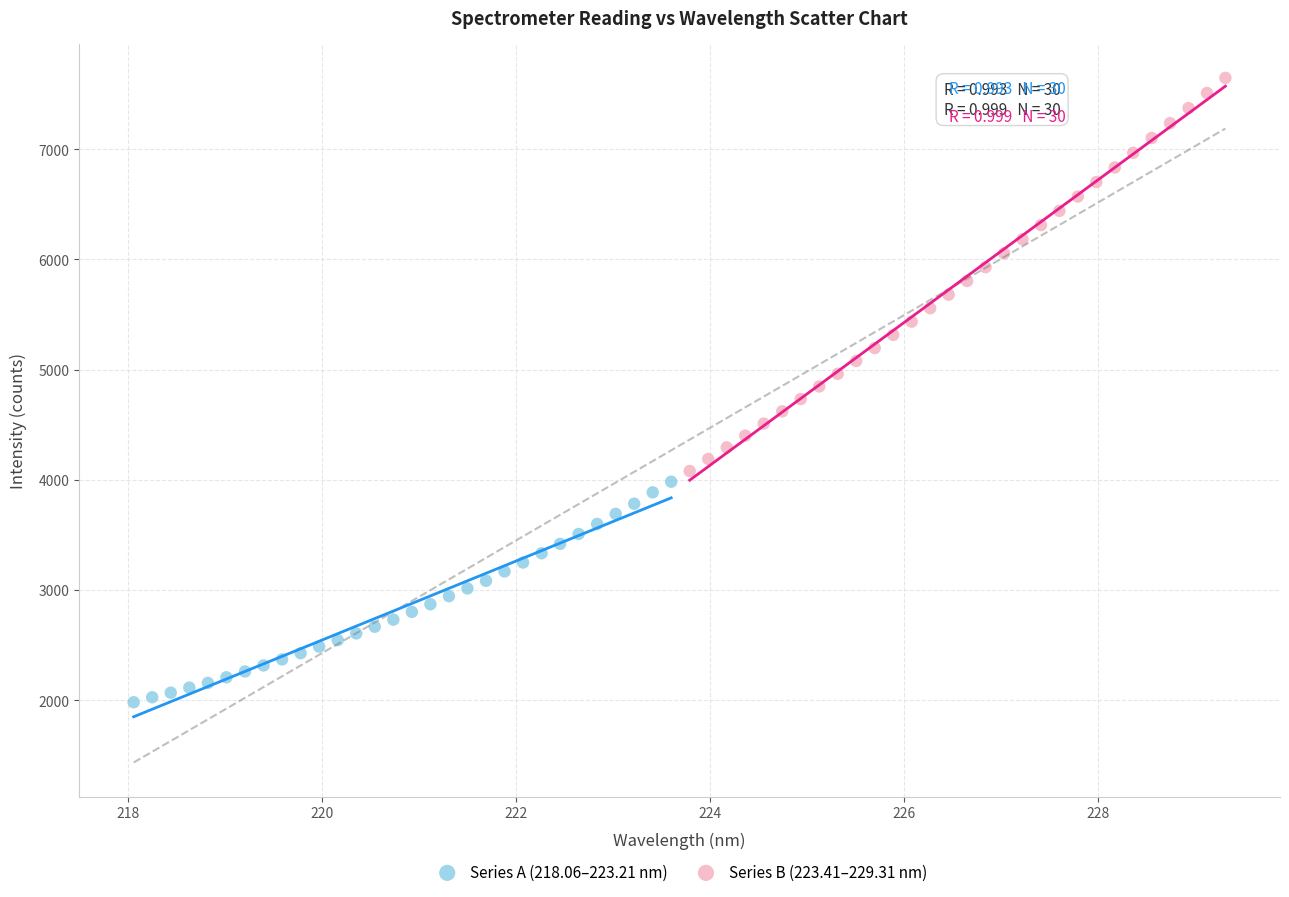

Which series reaches the maximum Y coordinate?

Series B (223.41–229.31 nm)